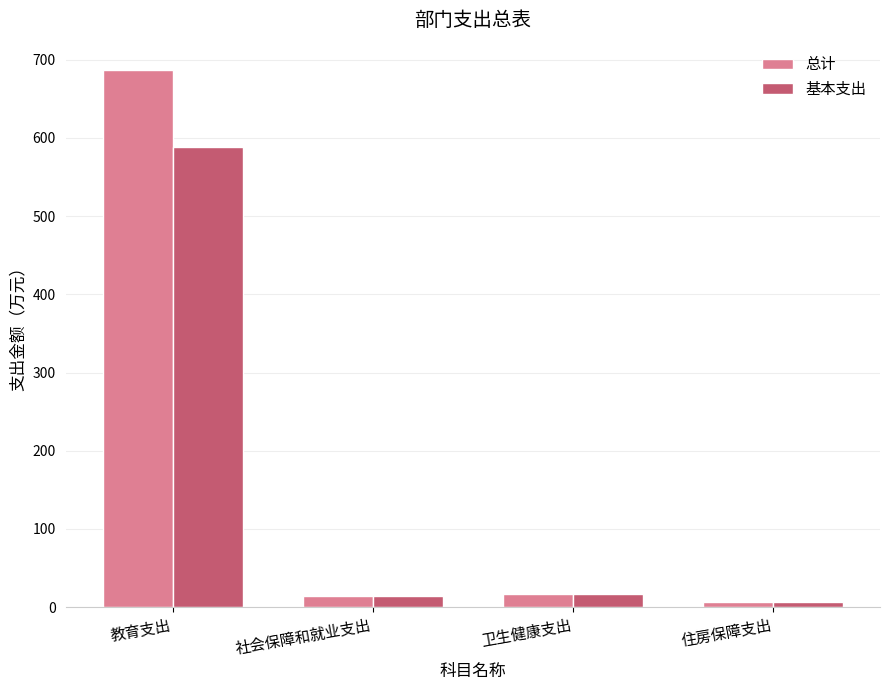

What is the total value across all series at 社会保障和就业支出?

28.7